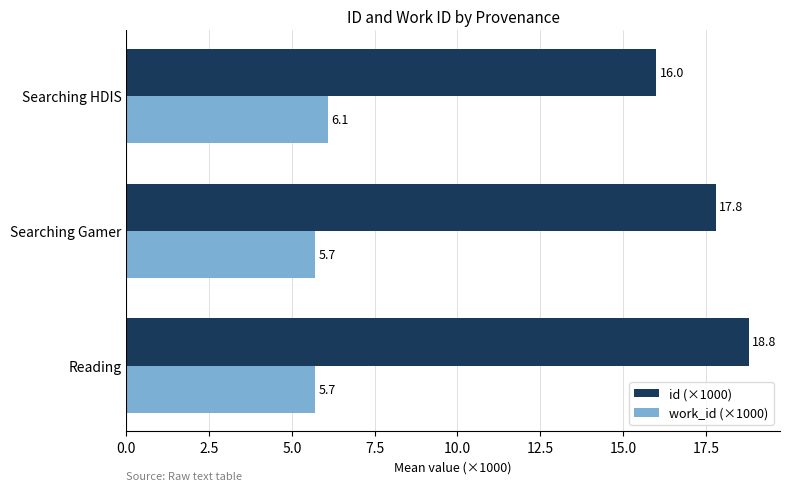

How many distinct data groups are displayed?

2